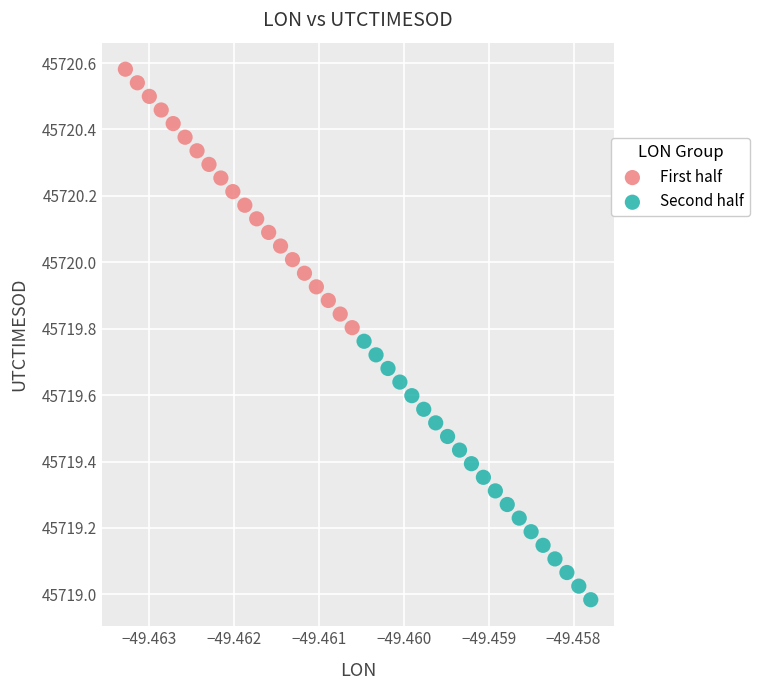

Which series contains the highest Y value?

First half